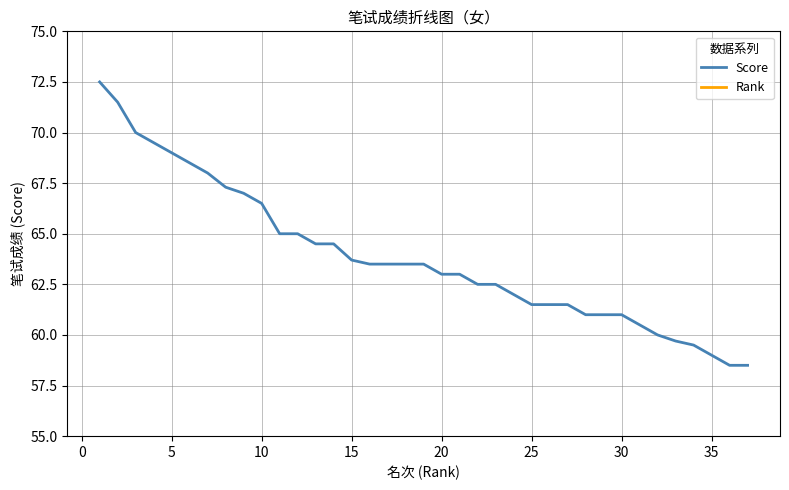

How many data points in Rank are less than 19?

18